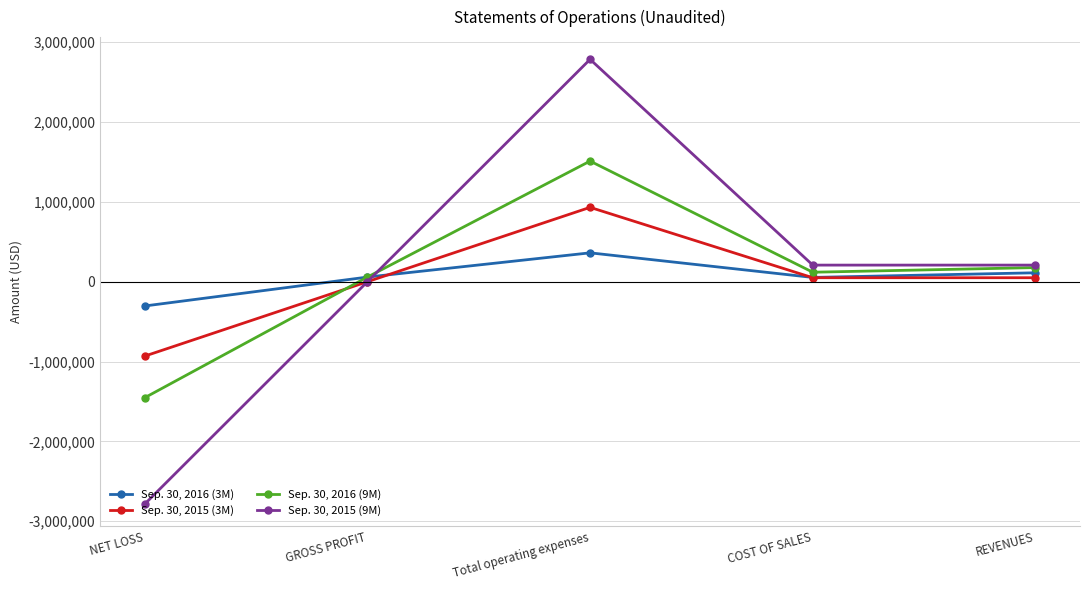

True or false: Sep. 30, 2016 (9M) has more than 0 interior local peaks.

True